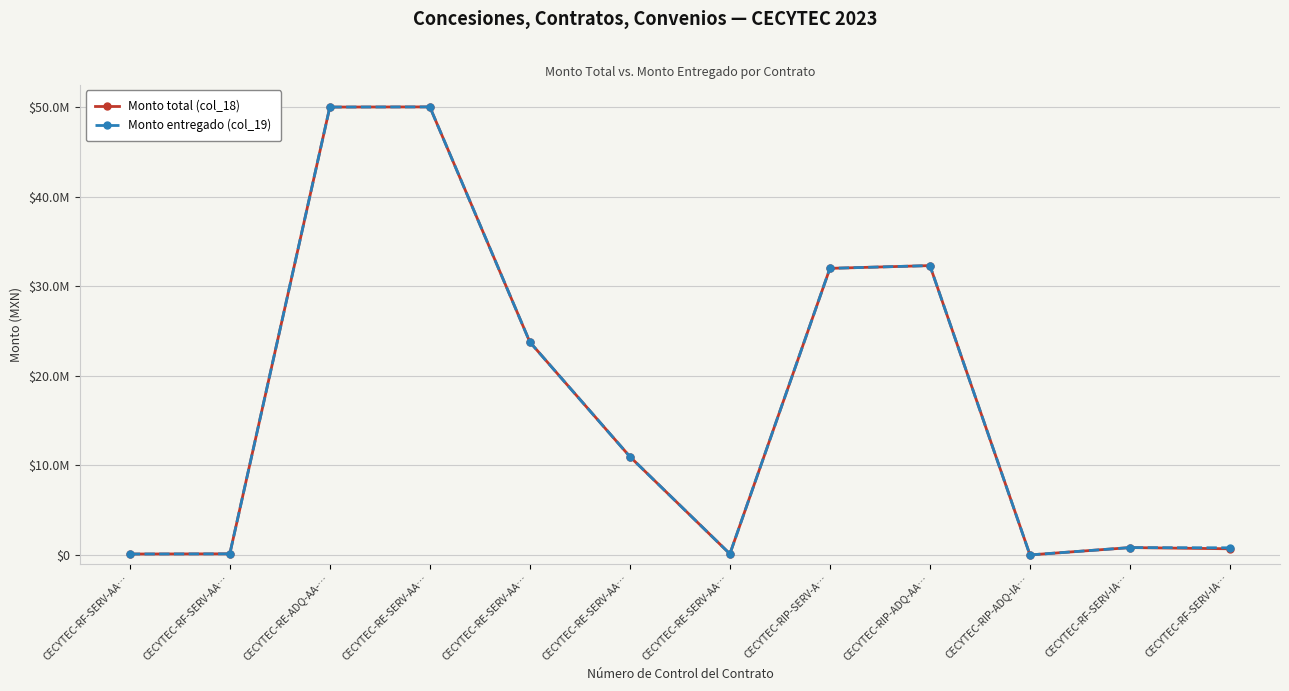

At which label does Monto total (col_18) first exceed 10973600?

CECYTEC-RE-ADQ-AA-…